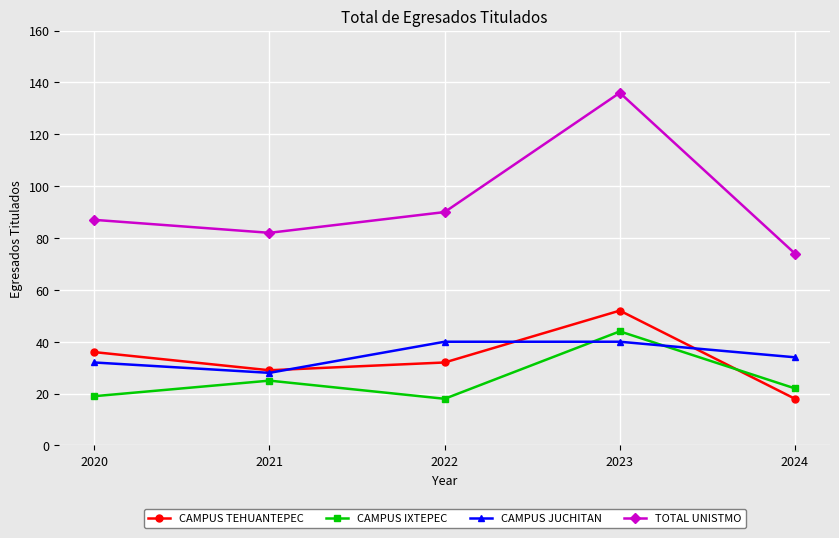

How many interior local peaks does the TOTAL UNISTMO series have?

1